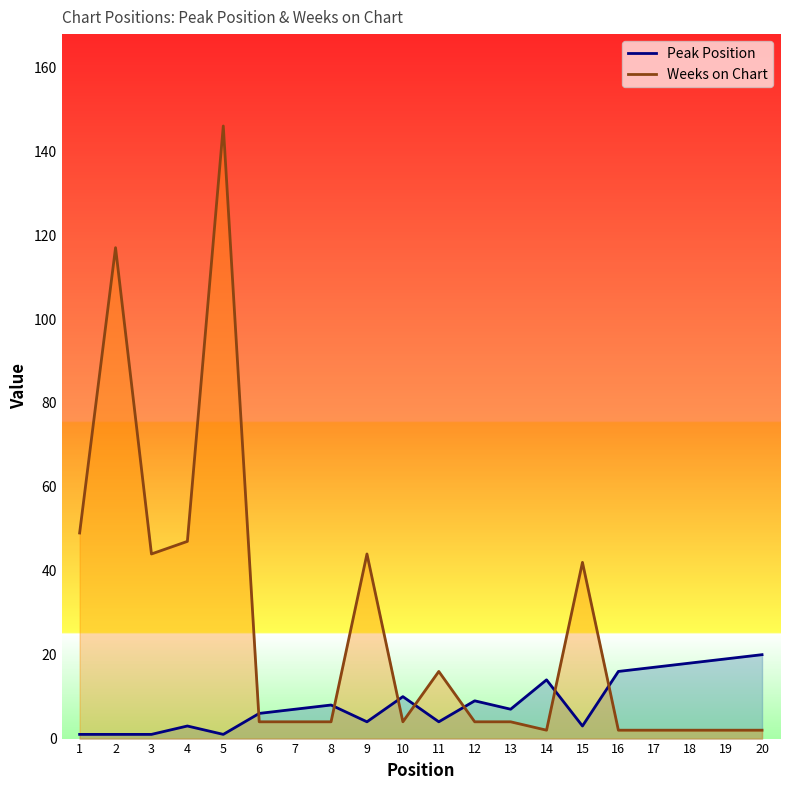

After their last crossing, which series has the higher values: Peak Position or Weeks on Chart?

Peak Position